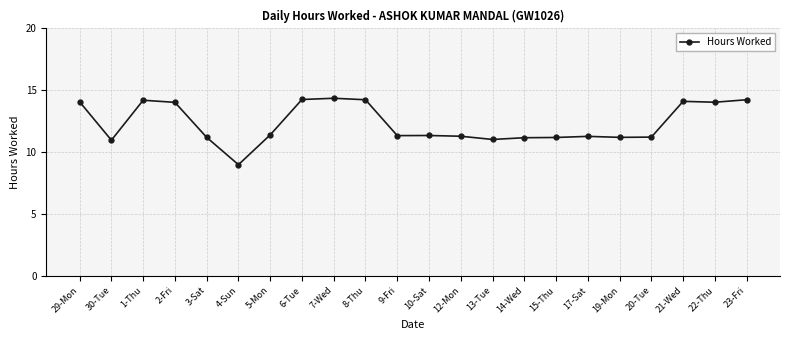

What position from the right is 3-Sat?

18